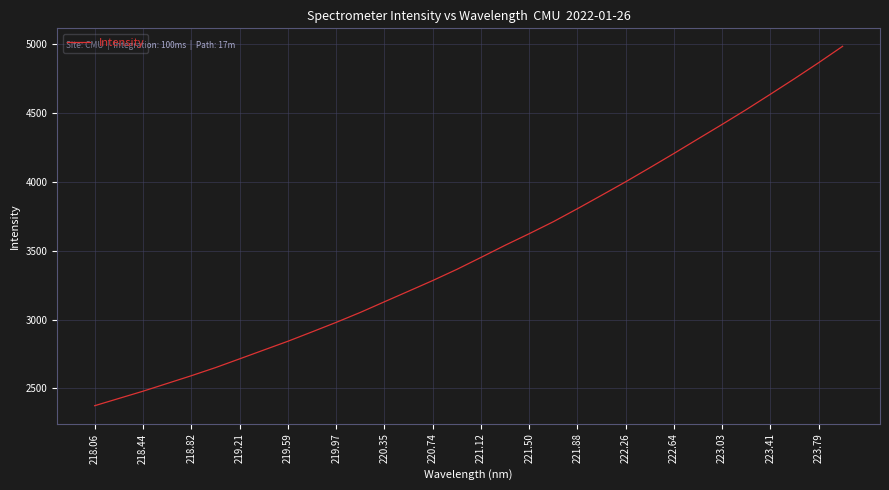

What is the greatest value displayed?

4983.3